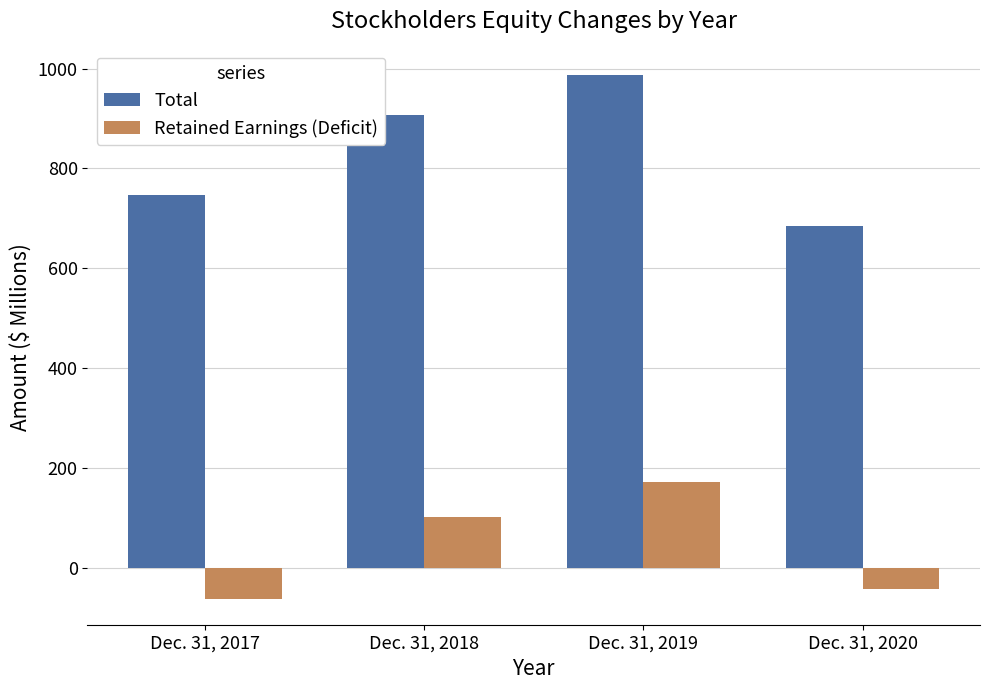

What is the difference between the highest and lowest values at Dec. 31, 2019?

815